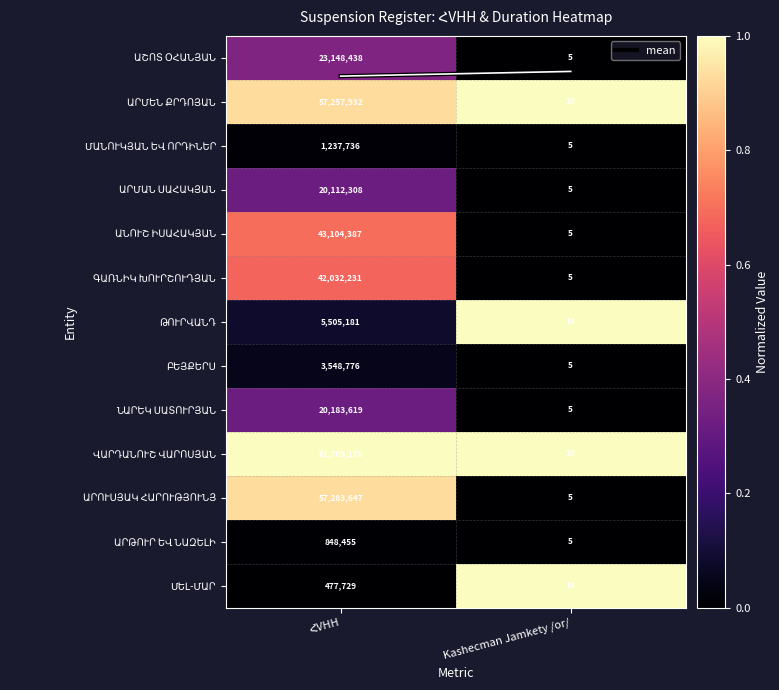

What is the spread (max minus min) of values at Kashecman Jamkety /or/?

5